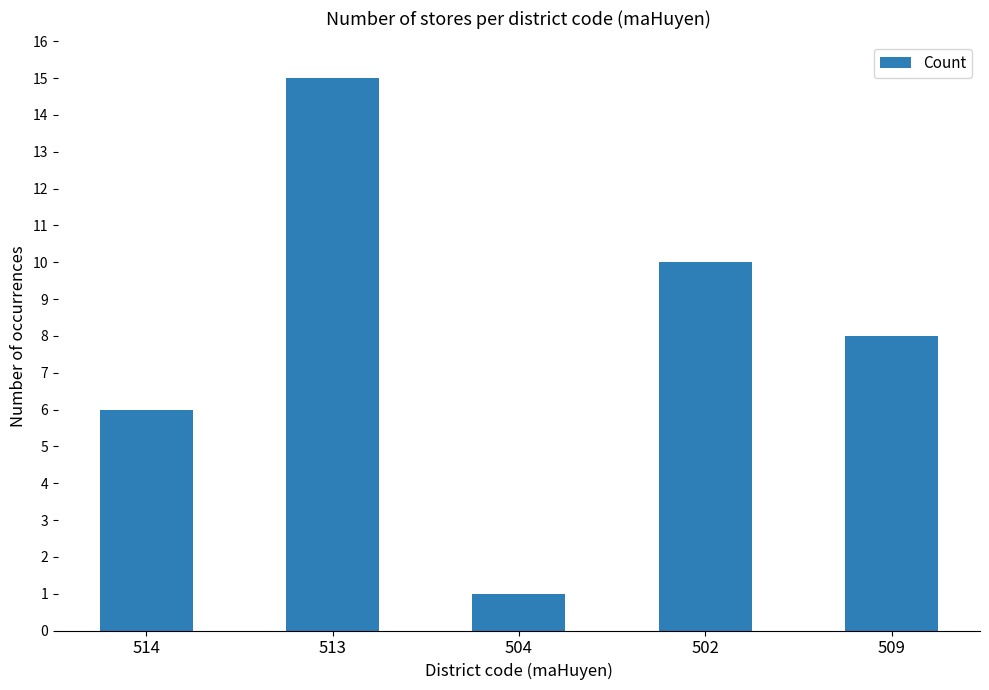

List the labels in order of value, largest first.

513, 502, 509, 514, 504